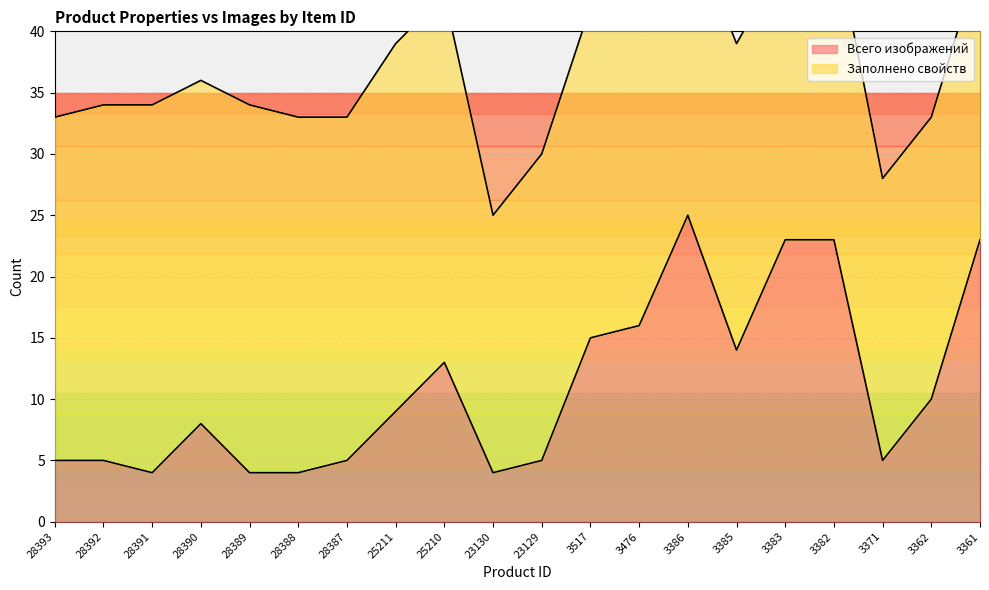

Rank the categories by value from lowest to highest.

28391, 28389, 28388, 23130, 28393, 28392, 28387, 23129, 3371, 28390, 25211, 3362, 25210, 3385, 3517, 3476, 3383, 3382, 3361, 3386